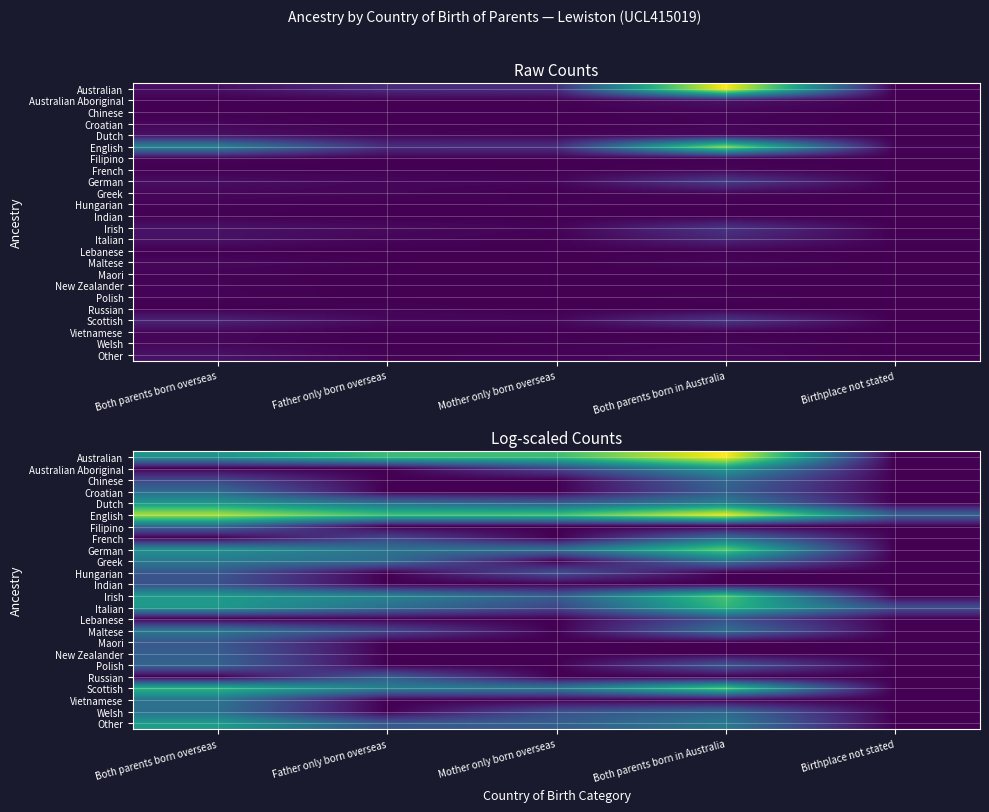

What is the difference between the highest and lowest values at Birthplace not stated?

2.1